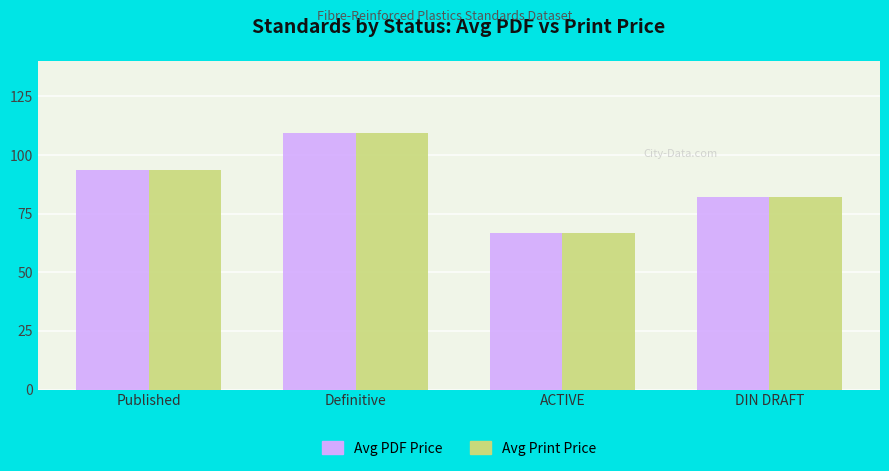

Is it true that Avg Print Price equals 43.8 at ACTIVE?

False